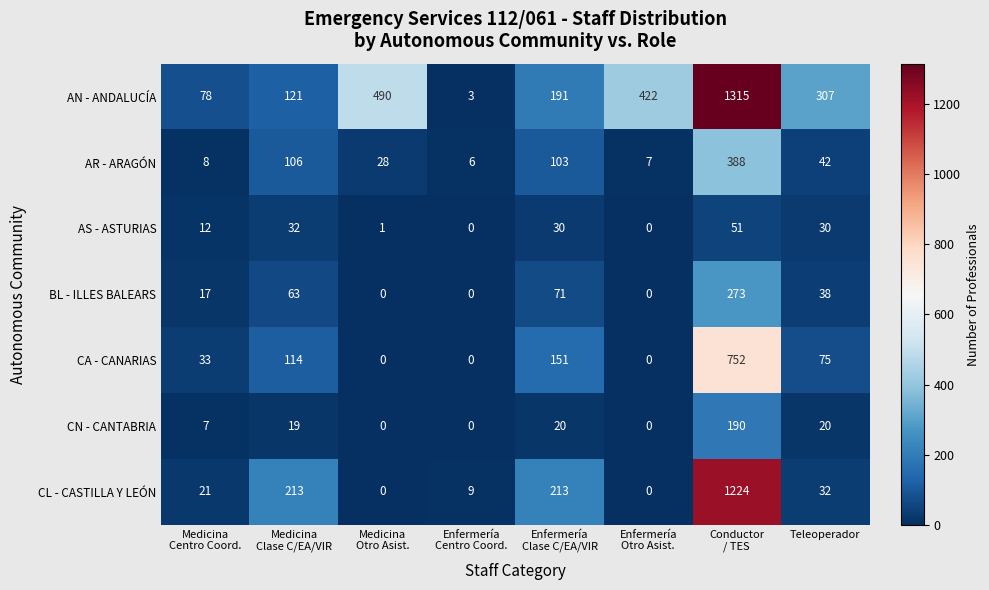

The CN - CANTABRIA series shows 33 at Teleoperador. True or false?

False